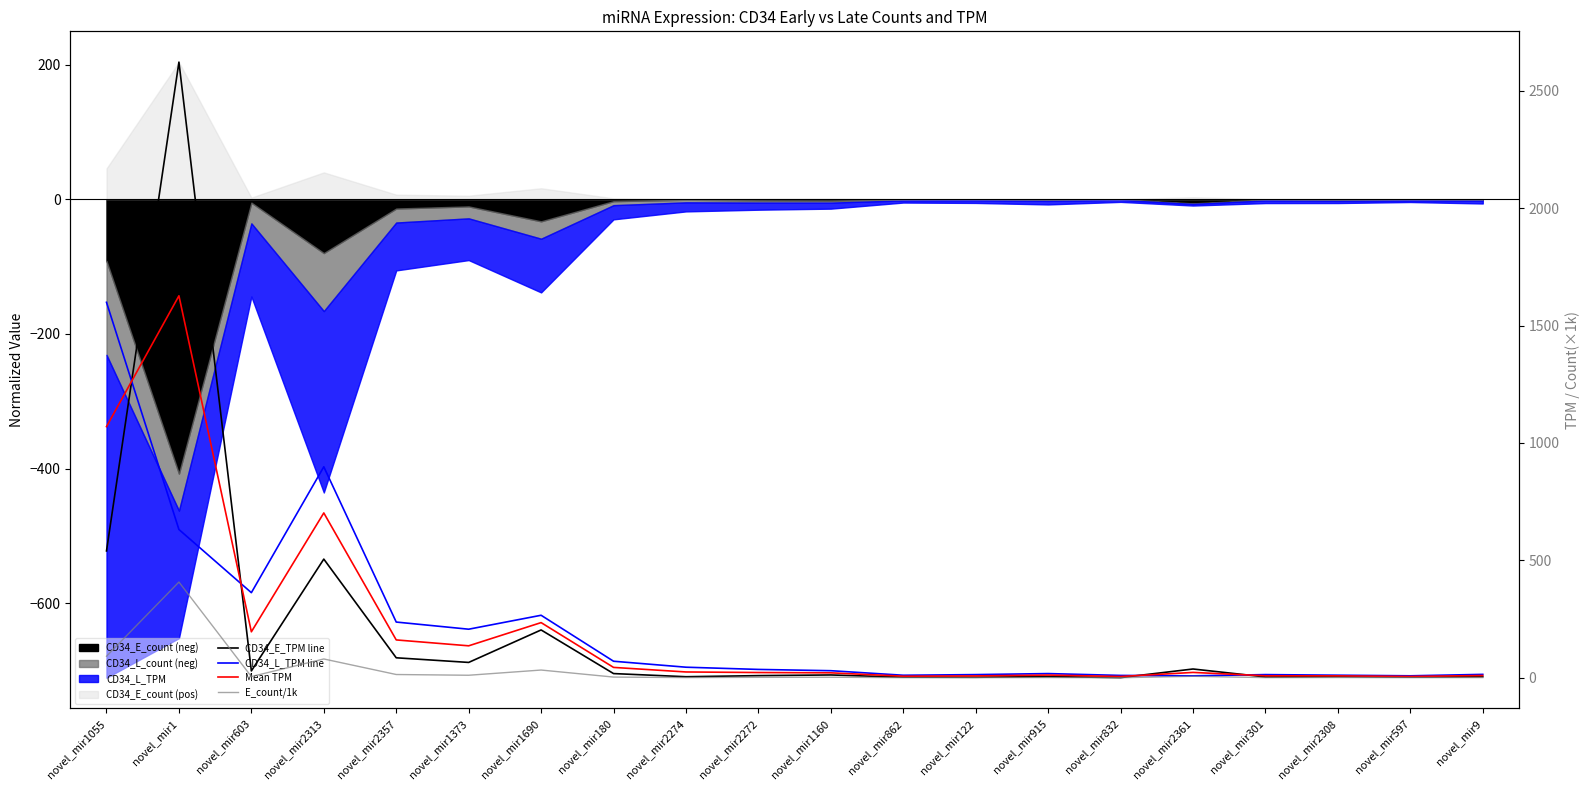

Reading left to right, extract all data points from this chart.

CD34_E_TPM line: novel_mir1055=540.1	novel_mir1=2621.9	novel_mir603=29.0	novel_mir2313=505.2	novel_mir2357=84.9	novel_mir1373=65.2	novel_mir1690=203.5	novel_mir180=17.7	novel_mir2274=4.3	novel_mir2272=9.0	novel_mir1160=11.8	novel_mir862=2.5	novel_mir122=2.0	novel_mir915=5.1	novel_mir832=0.5	novel_mir2361=37.2	novel_mir301=3.3	novel_mir2308=5.0	novel_mir597=2.6	novel_mir9=4.5
CD34_L_TPM line: novel_mir1055=1598.8	novel_mir1=631.3	novel_mir603=362.3	novel_mir2313=898.4	novel_mir2357=237.1	novel_mir1373=206.7	novel_mir1690=266.0	novel_mir180=70.3	novel_mir2274=44.8	novel_mir2272=35.4	novel_mir1160=30.0	novel_mir862=10.6	novel_mir122=13.3	novel_mir915=17.7	novel_mir832=9.8	novel_mir2361=8.0	novel_mir301=13.4	novel_mir2308=10.8	novel_mir597=8.2	novel_mir9=14.3
Mean TPM: novel_mir1055=1069.5	novel_mir1=1626.6	novel_mir603=195.6	novel_mir2313=701.8	novel_mir2357=161.0	novel_mir1373=135.9	novel_mir1690=234.8	novel_mir180=44.0	novel_mir2274=24.6	novel_mir2272=22.2	novel_mir1160=20.9	novel_mir862=6.5	novel_mir122=7.7	novel_mir915=11.4	novel_mir832=5.2	novel_mir2361=22.6	novel_mir301=8.3	novel_mir2308=7.9	novel_mir597=5.4	novel_mir9=9.4
E_count/1k: novel_mir1055=91.5	novel_mir1=407.5	novel_mir603=5.0	novel_mir2313=79.9	novel_mir2357=13.7	novel_mir1373=10.6	novel_mir1690=32.8	novel_mir180=2.8	novel_mir2274=0.7	novel_mir2272=1.7	novel_mir1160=2.1	novel_mir862=0.4	novel_mir122=0.3	novel_mir915=0.8	novel_mir832=0.1	novel_mir2361=6.1	novel_mir301=0.5	novel_mir2308=0.9	novel_mir597=0.5	novel_mir9=0.7